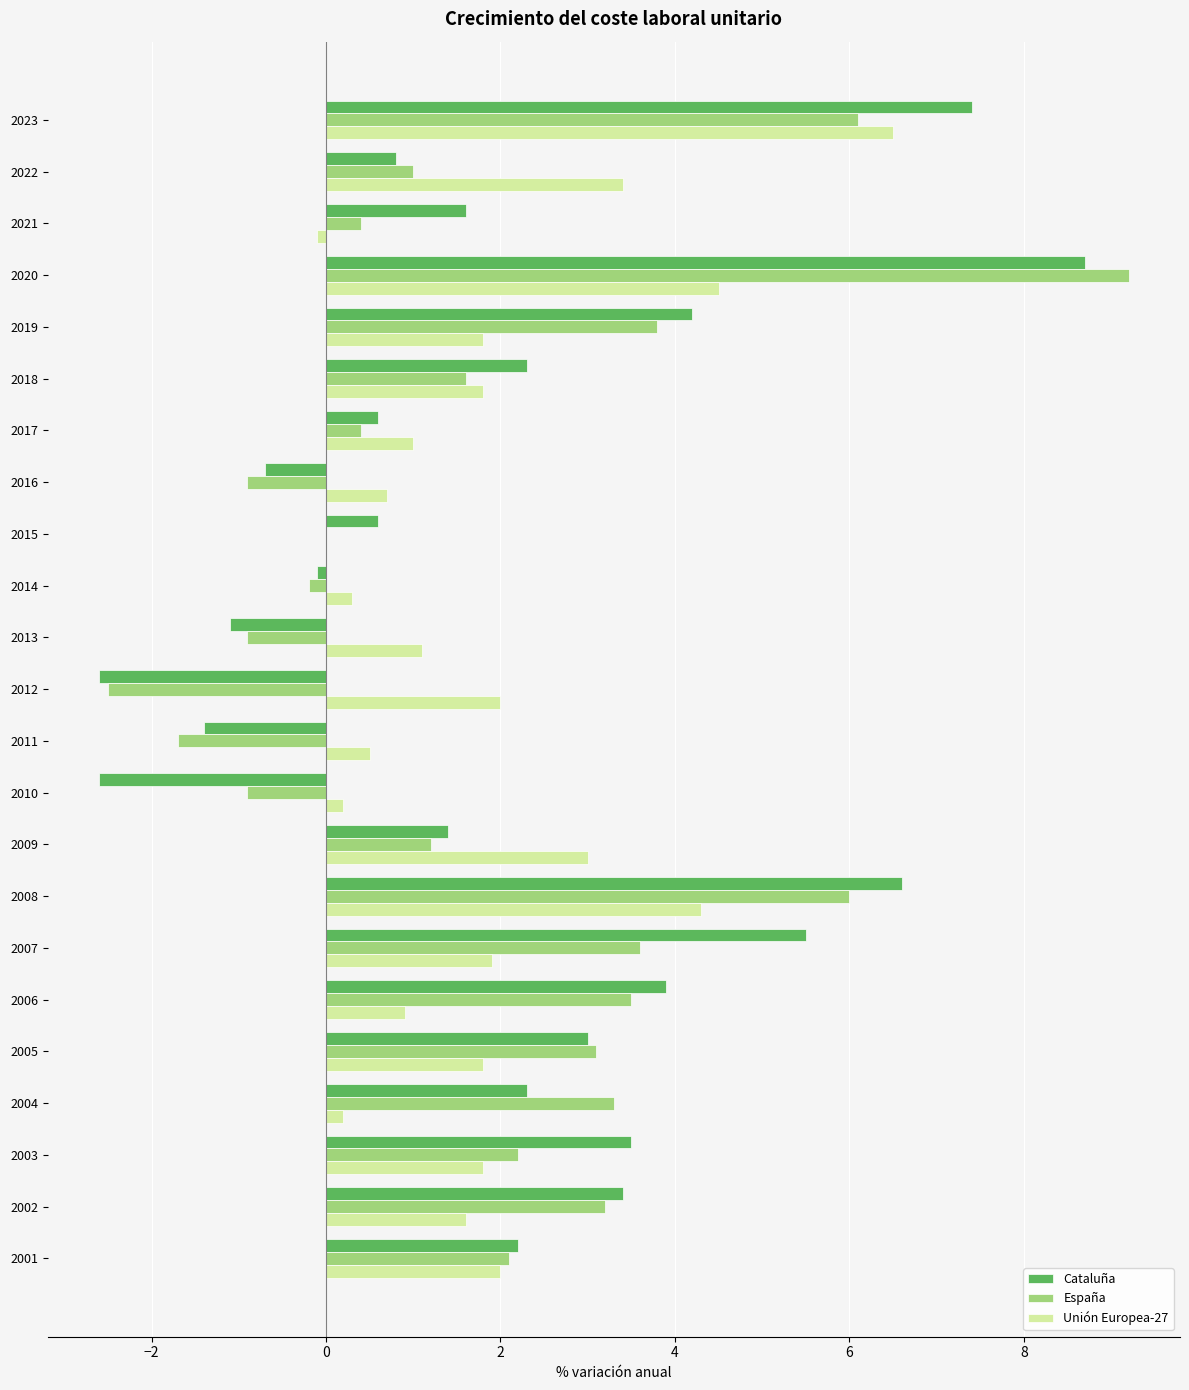

What is the sum of all Cataluña values?

49.5